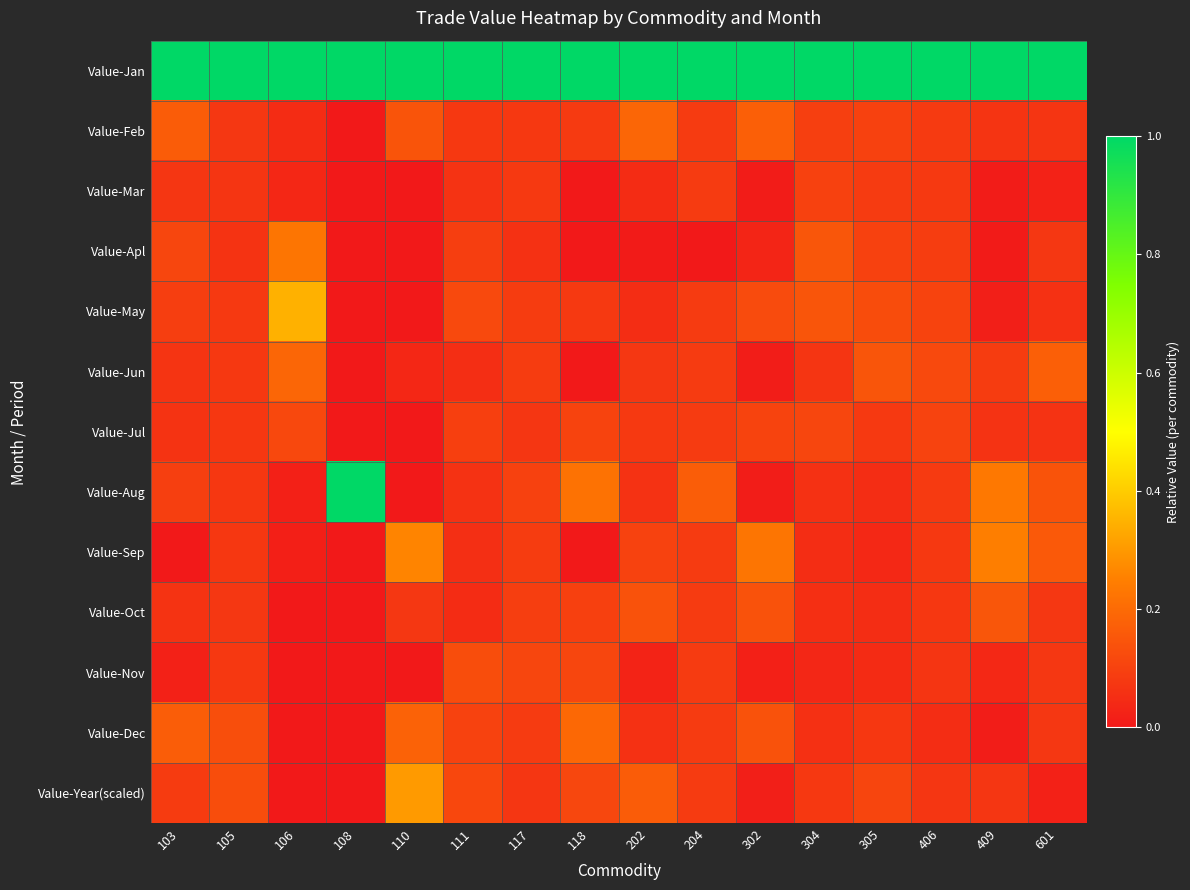

Which has a higher value, 305 or 108?

305